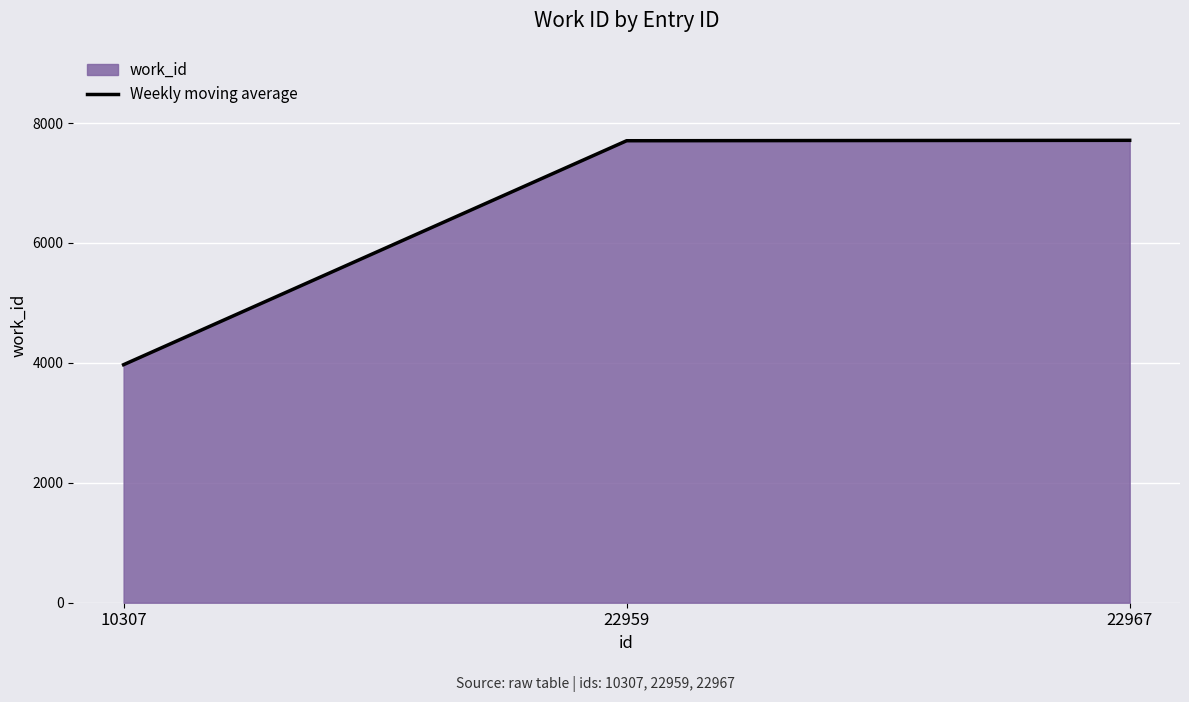

What is the value of the 2nd point from the left?

7705